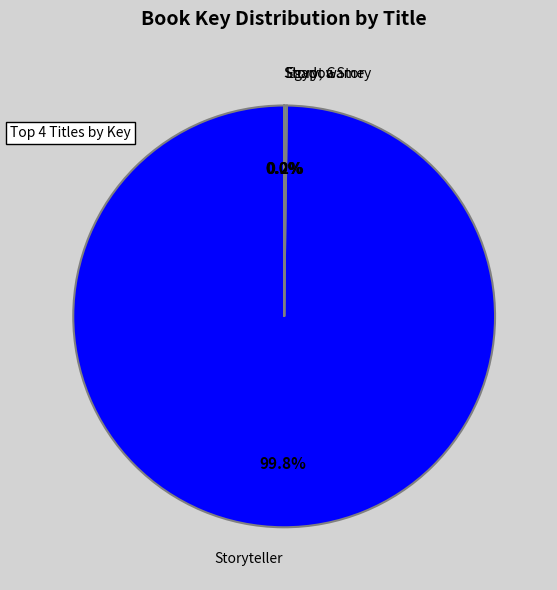

Is there a majority slice in this chart?

Yes